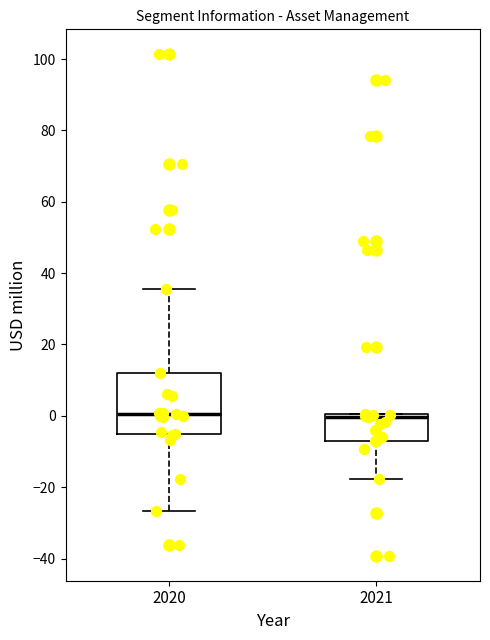

Reading left to right, read every box against the y-axis: the position of its median line, the range the box covers, and the ends of its whiskers. The values are not printed on the chart, so give them approximately, as read against the axis.

2020: median 0, box -6 to 12, whiskers -26 to 36
2021: median 0 (just below the box's upper edge), box -6 to 0, whiskers -18 to 0